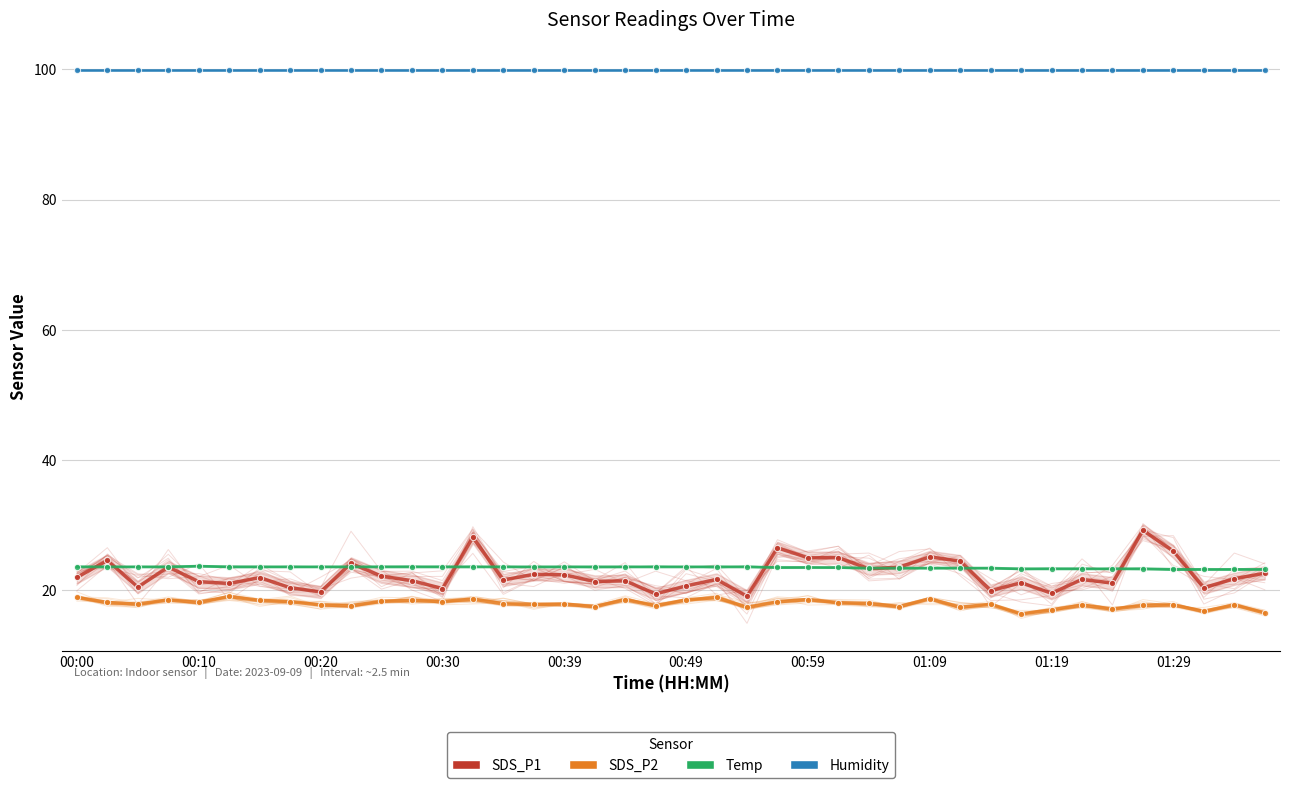

What are all the series names shown in the legend?

SDS_P1, SDS_P2, Temp, Humidity